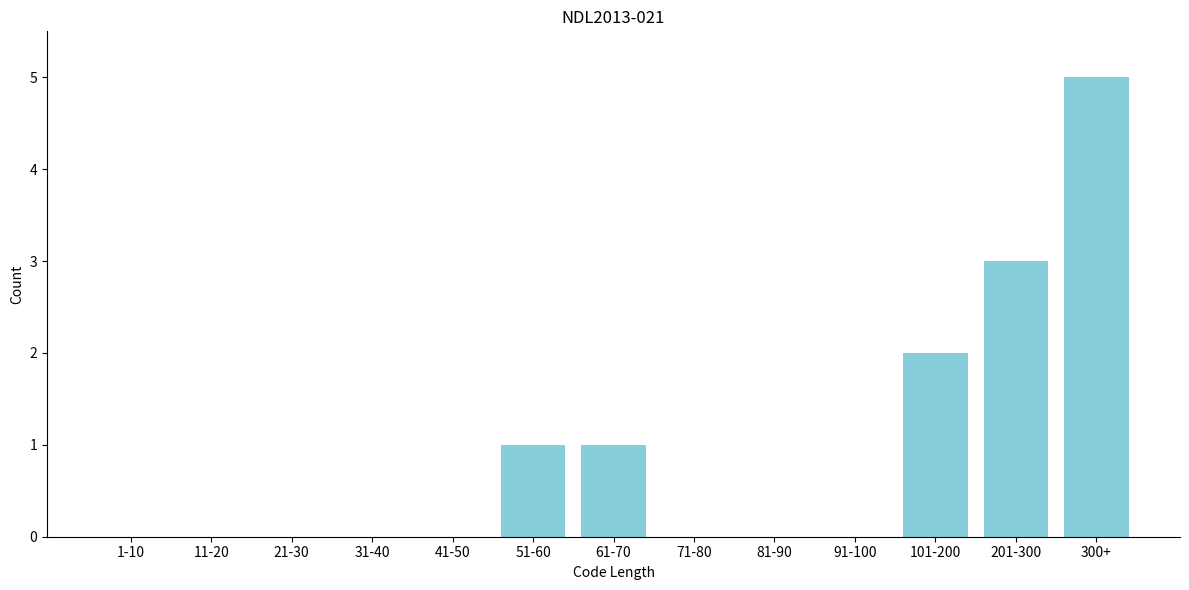

Reading right to left, list all the values displayed in this chart.

300+=5	201-300=3	101-200=2	91-100=0	81-90=0	71-80=0	61-70=1	51-60=1	41-50=0	31-40=0	21-30=0	11-20=0	1-10=0